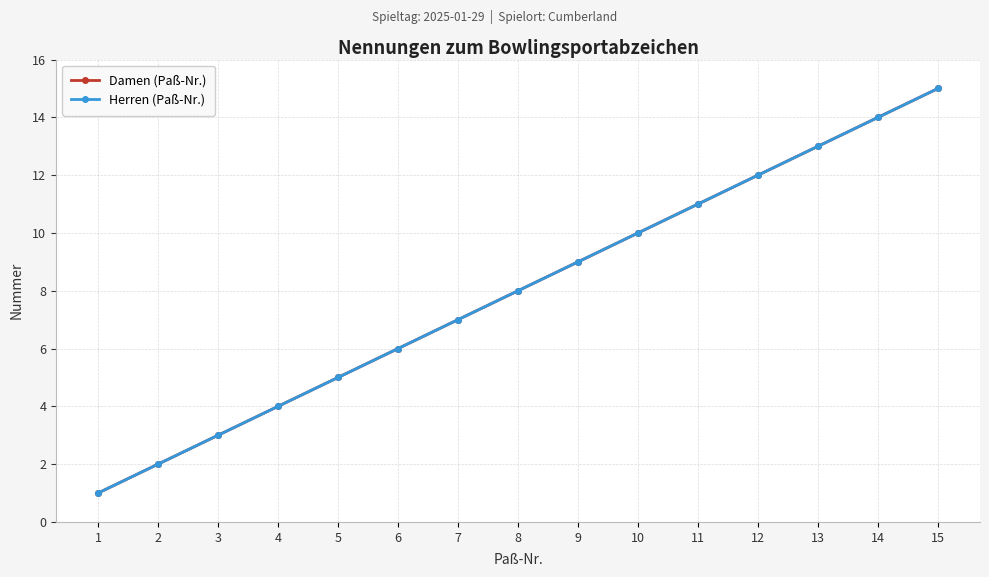

Which has a higher value, 3 or 12?

12